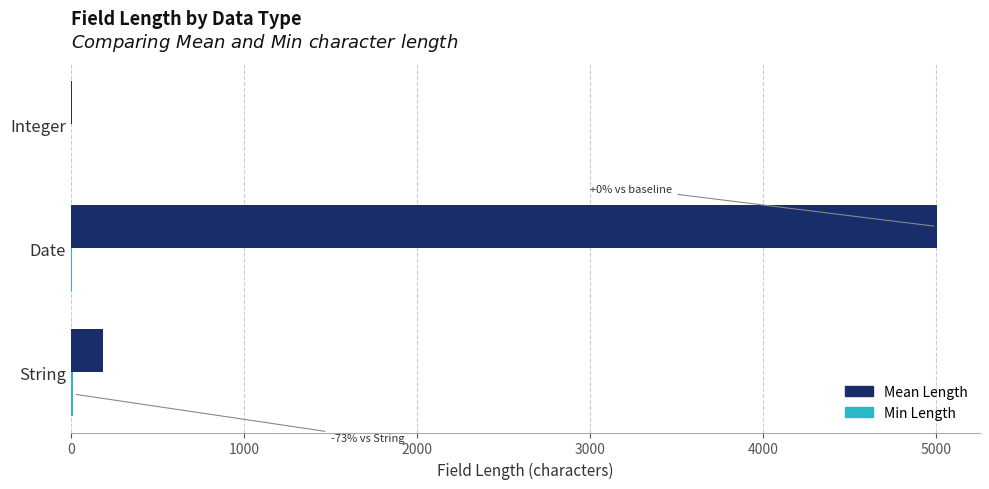

Which series has the largest total across all categories?

Mean Length